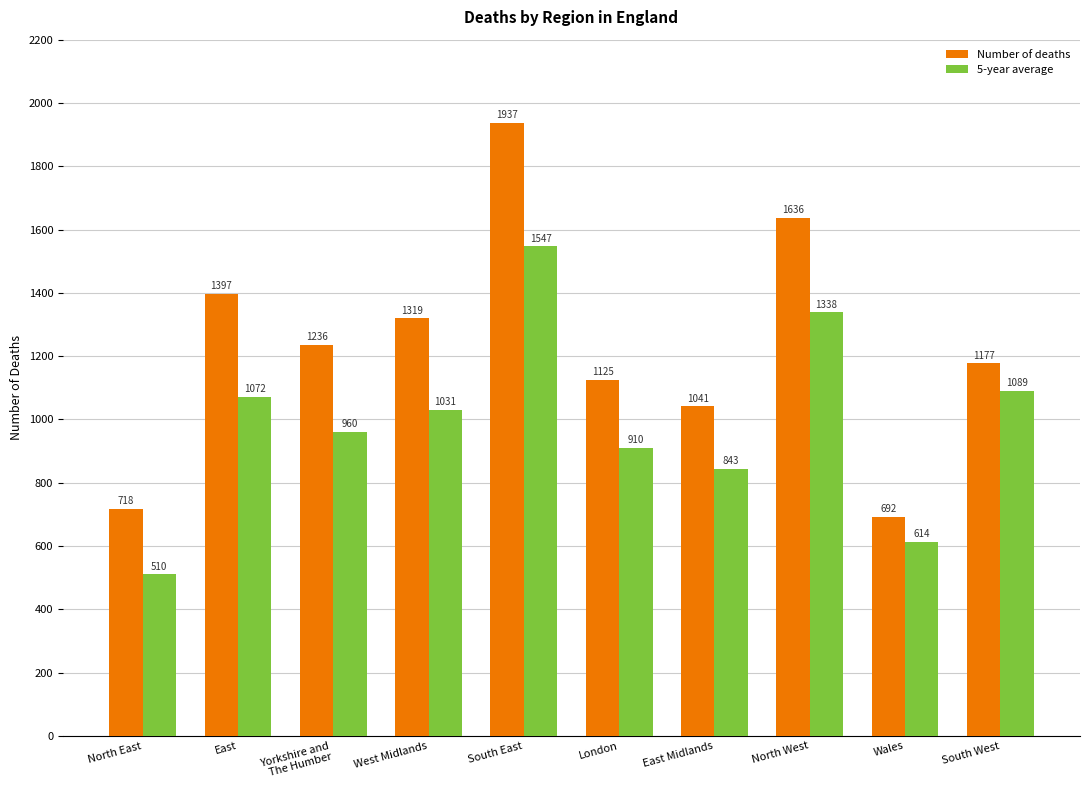

What is the difference between the 5-year average values at Yorkshire and
The Humber and North West?

378